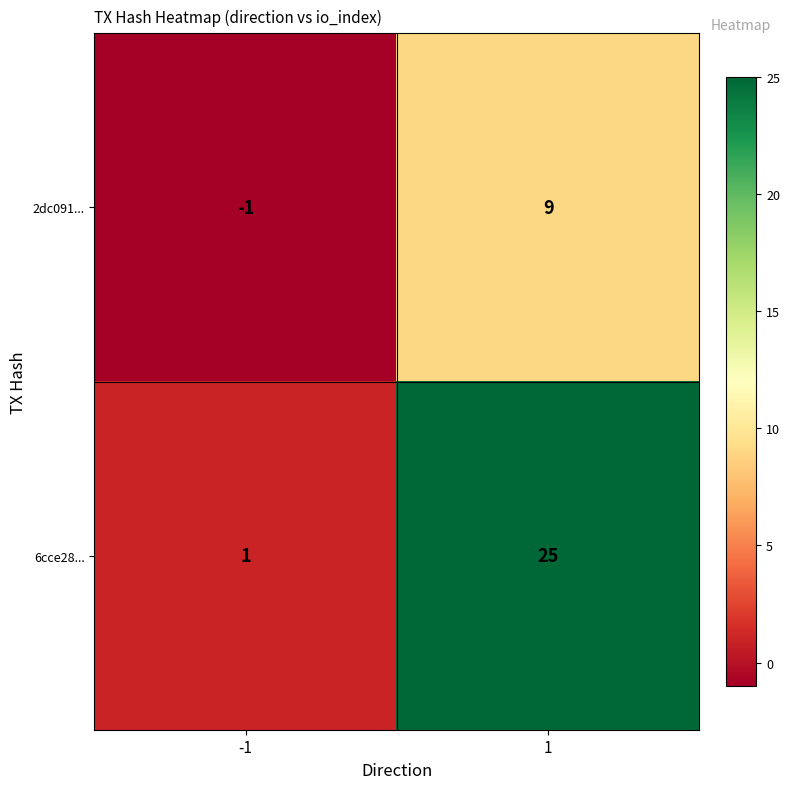

The value of 2dc091... at 1 is 4. True or false?

False